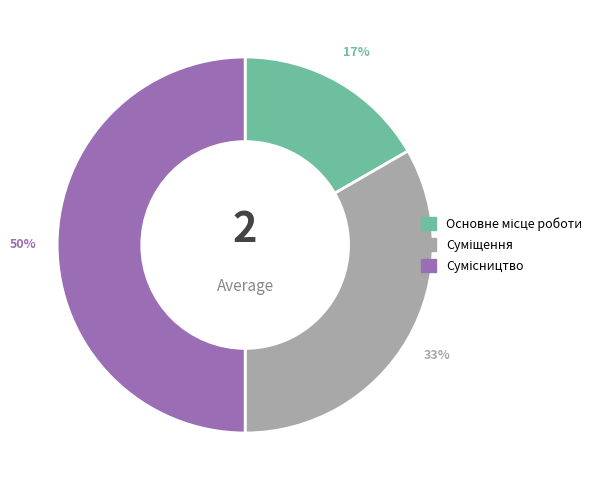

To the nearest percent, what is the difference between the largest and smallest slice percentages?

33%